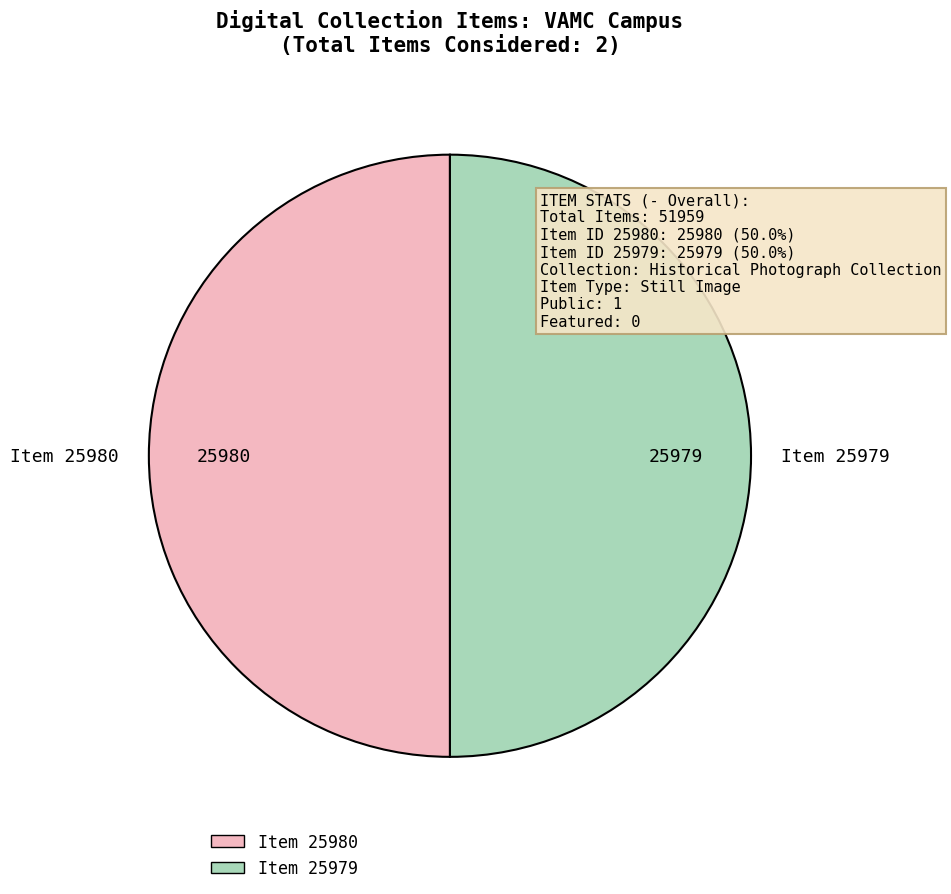

True or false: Item 25980 accounts for 50% of the total.

True